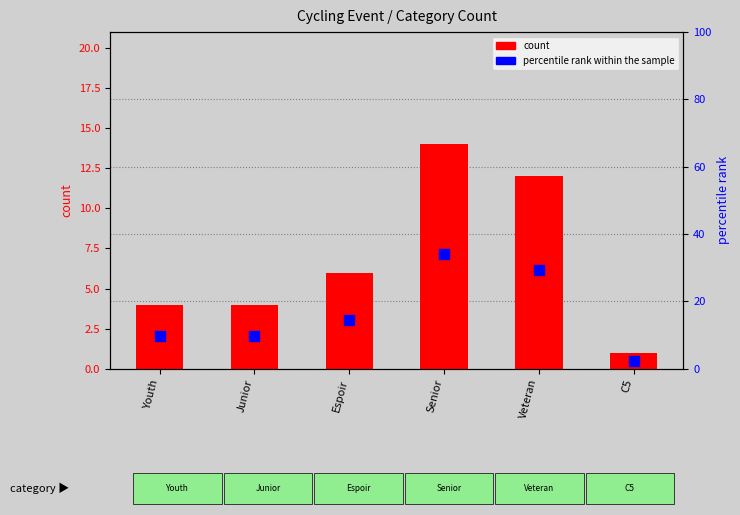

Which series has the largest Y range (max minus min)?

percentile rank within the sample